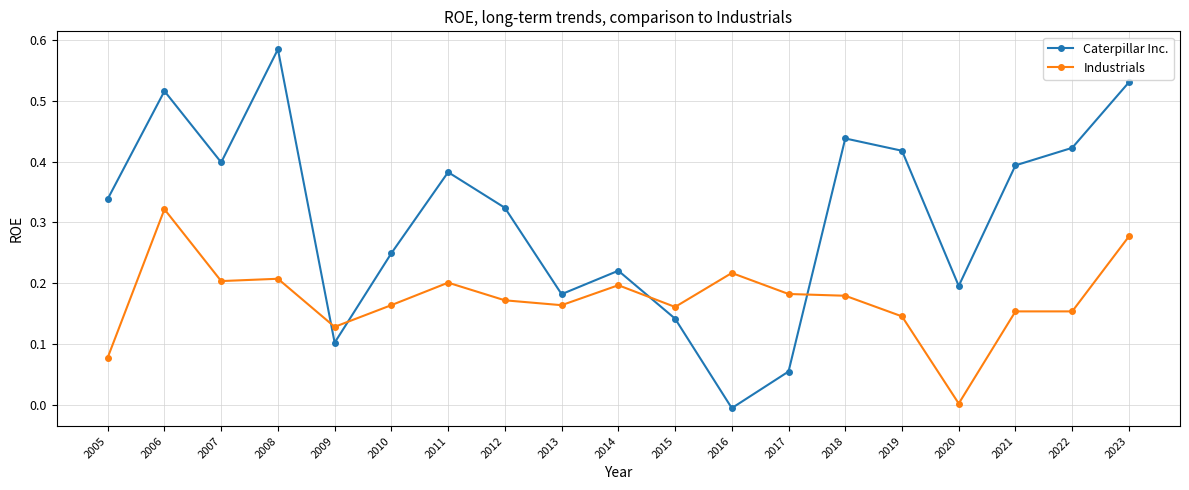

What is the sum of all Industrials values?

3.3